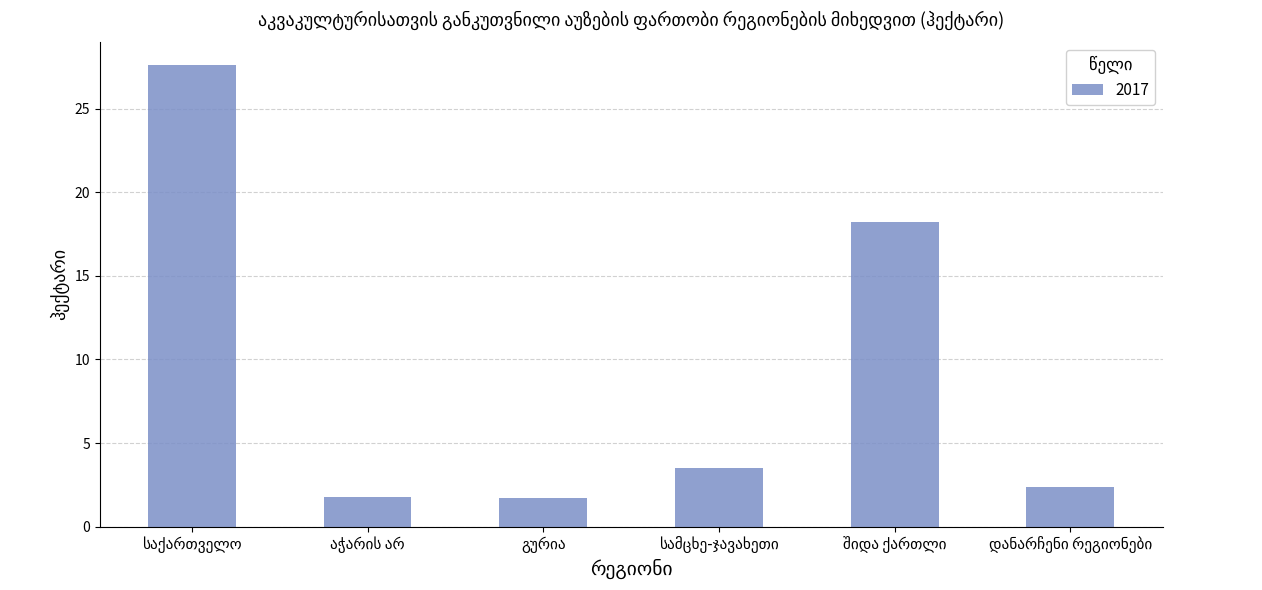

What is the sum of all values?

55.2